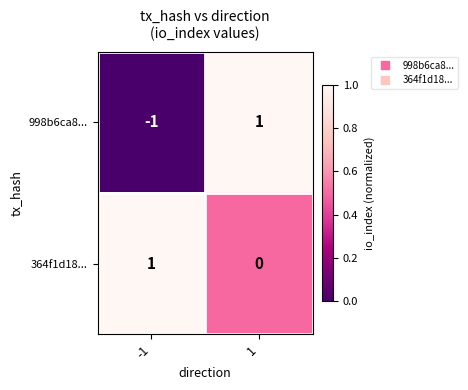

Which series has the largest range (max minus min)?

998b6ca8...